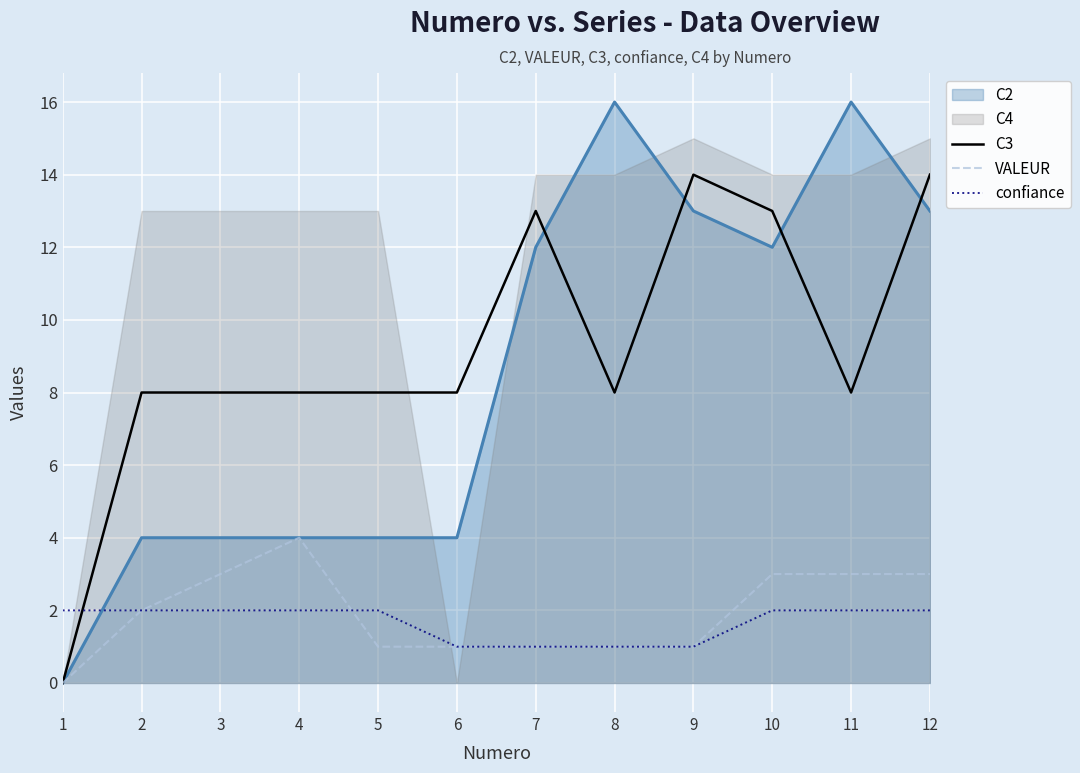

What is the average value of the VALEUR series?

2